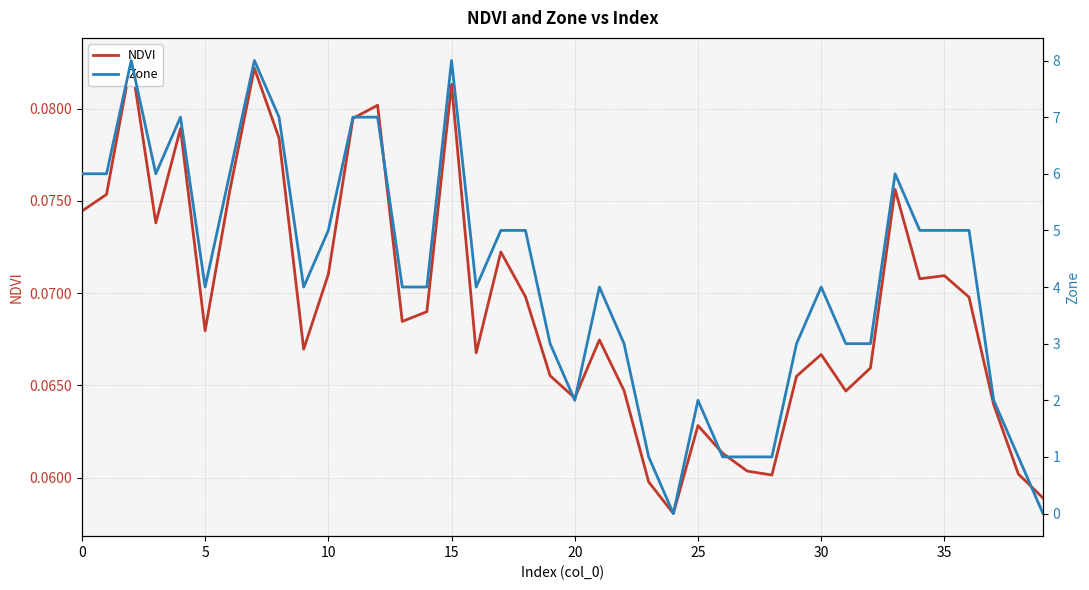

Which series has the largest range (max minus min)?

Zone